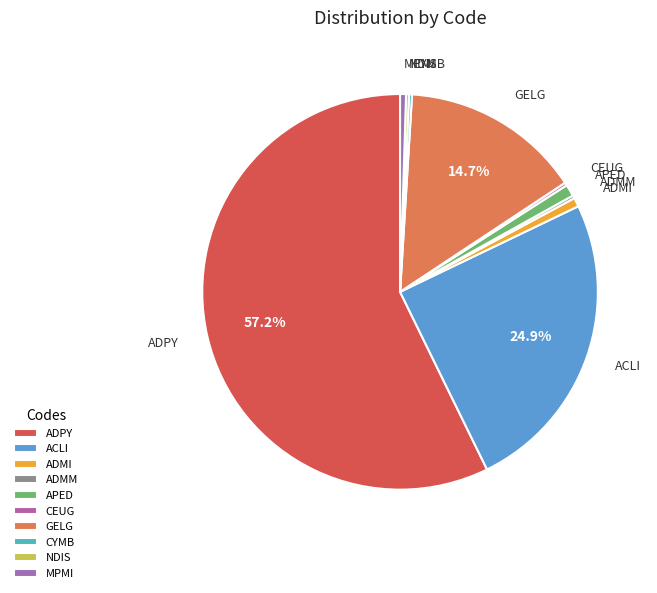

Does ADPY represent more than half of the total?

Yes